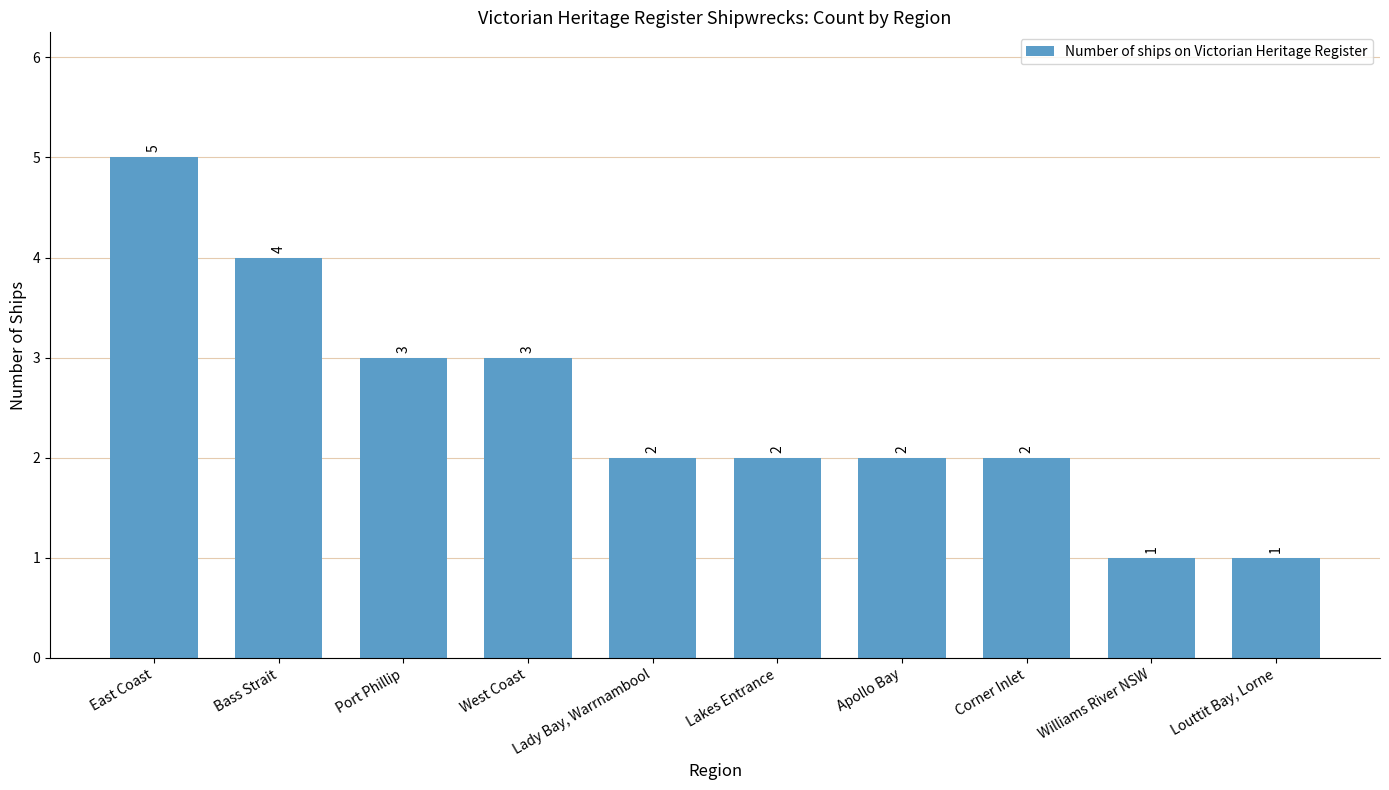

What is the maximum value shown in the chart?

5